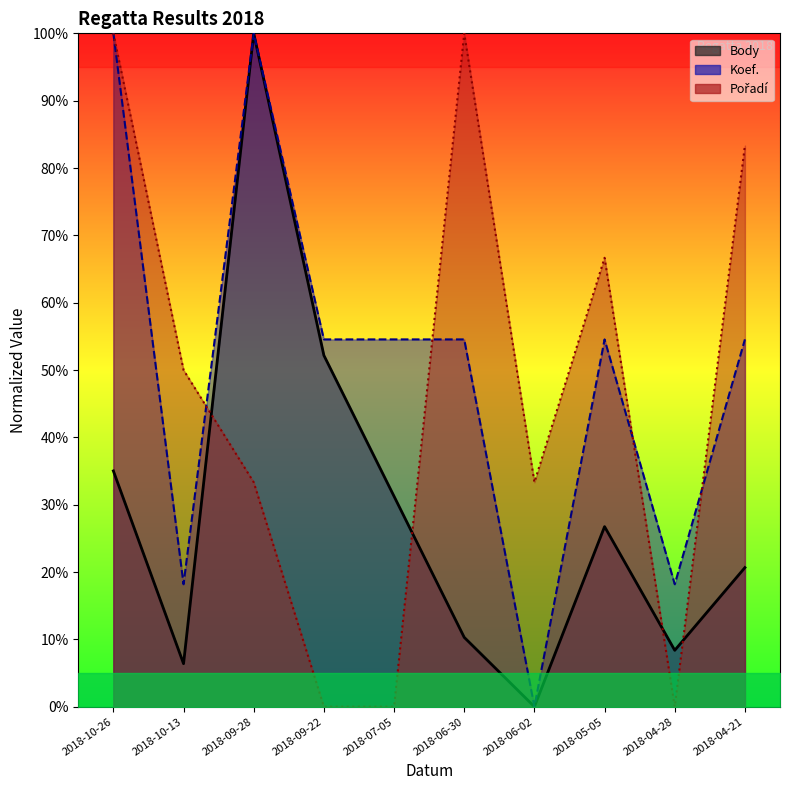

At 2018-05-05, list the series in order from smallest to largest.

Body, Koef., Pořadí